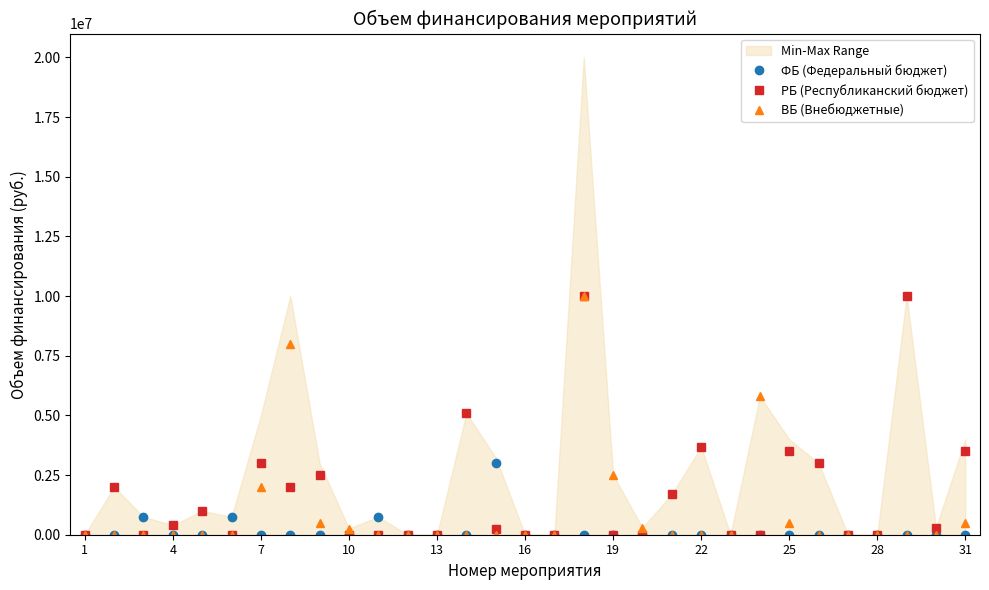

Is it true that ВБ (Внебюджетные) equals 6419878 at 4?

False